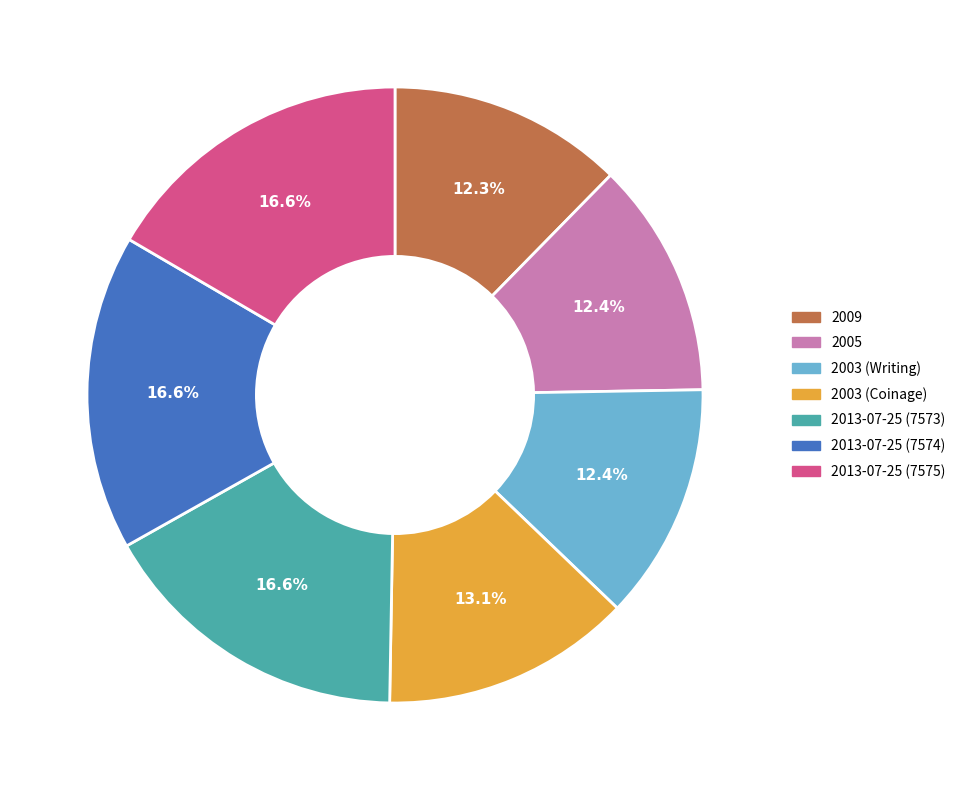

What percentage is the 2003 (Coinage) slice, to the nearest percent?

13%